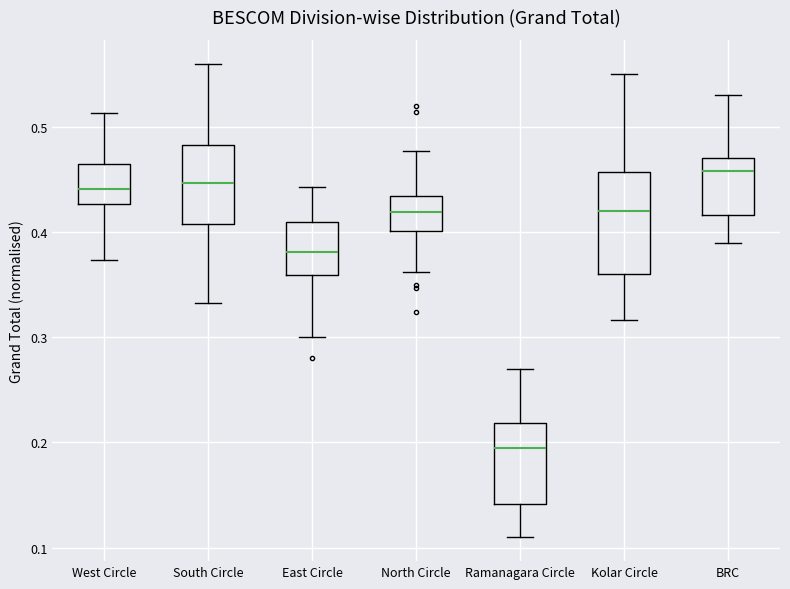

Which box has the highest median line?

BRC